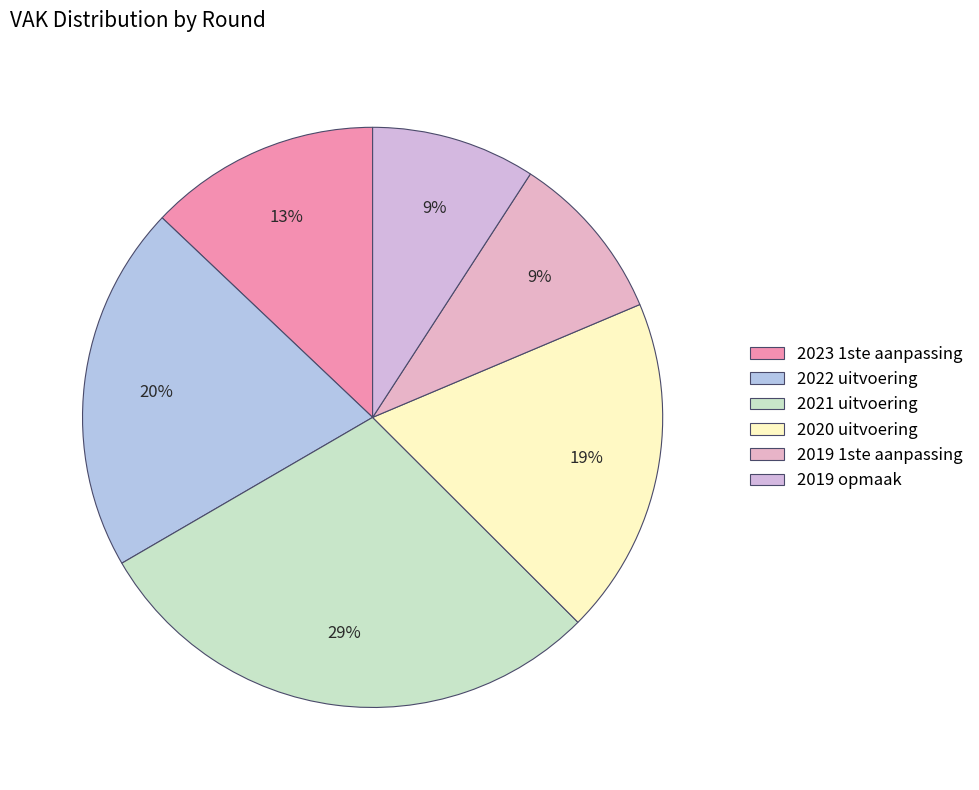

Is it true that 2022 uitvoering is 20% of the pie?

True